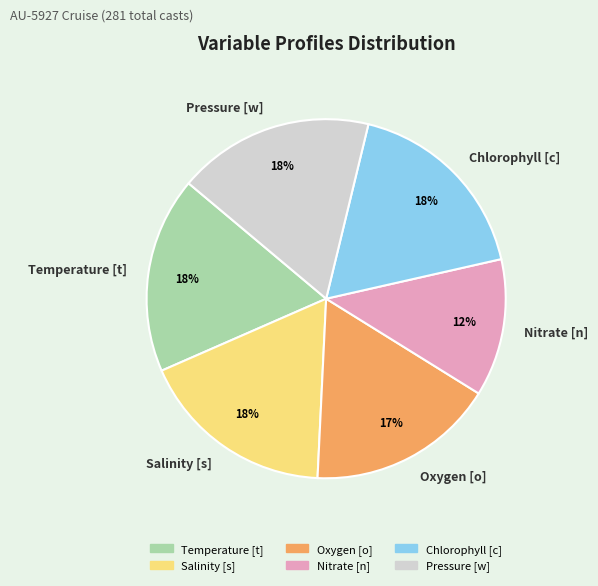

Does any single category account for the majority?

No